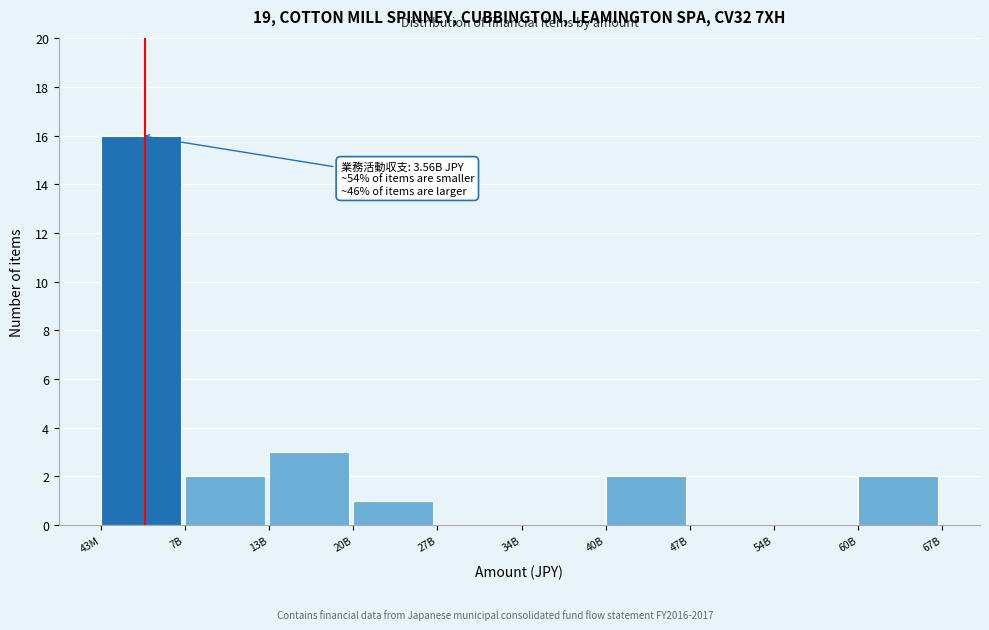

Reading right to left, what are all the values shown in this chart?

60B=2	54B=0	47B=0	40B=2	34B=0	27B=0	20B=1	13B=3	7B=2	43M=16